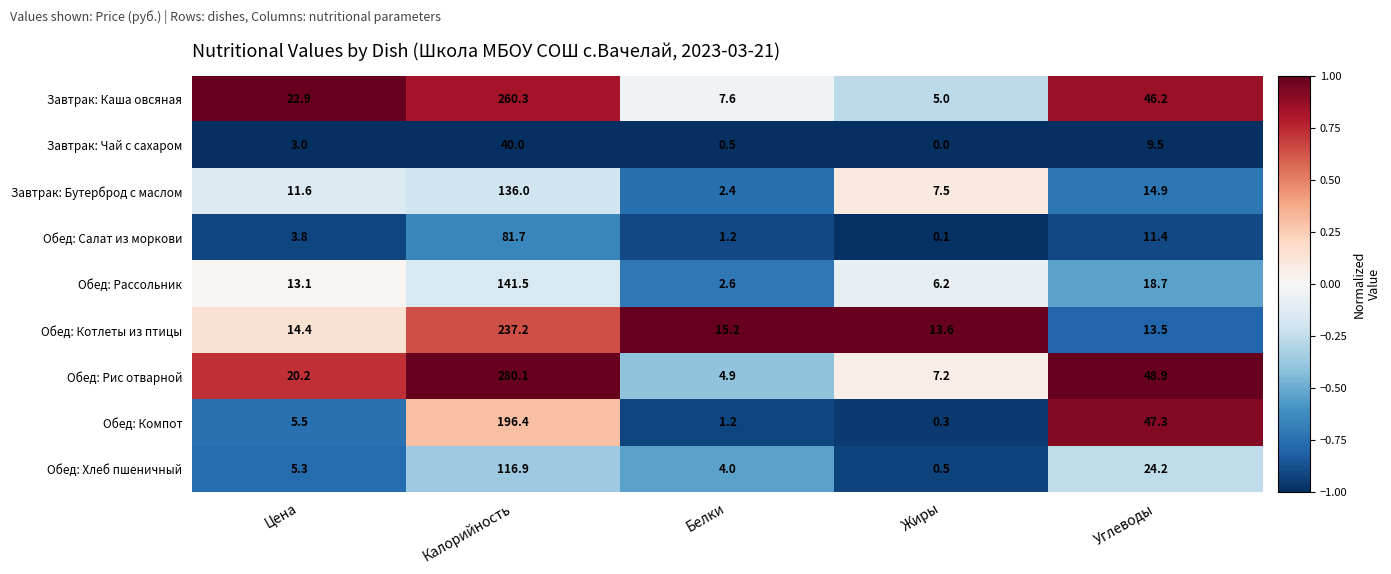

What is the difference between the highest and lowest values at Углеводы?

39.4